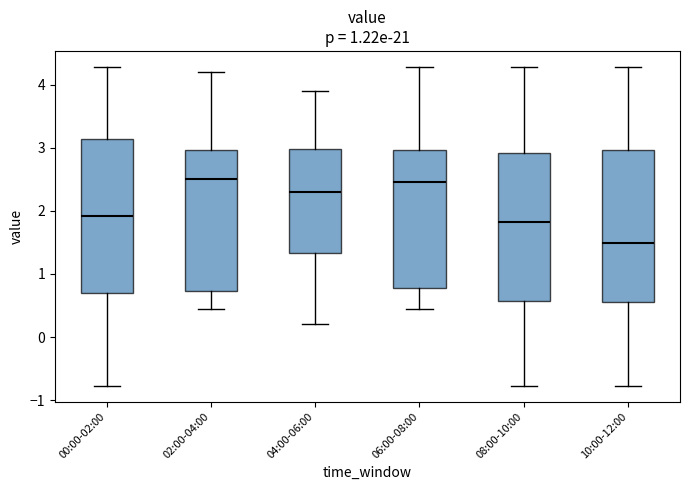

Where is the lower edge of the box for 08:00-10:00 on the y-axis? The values are not printed on the chart, so give them approximately, as read against the axis.

0.6